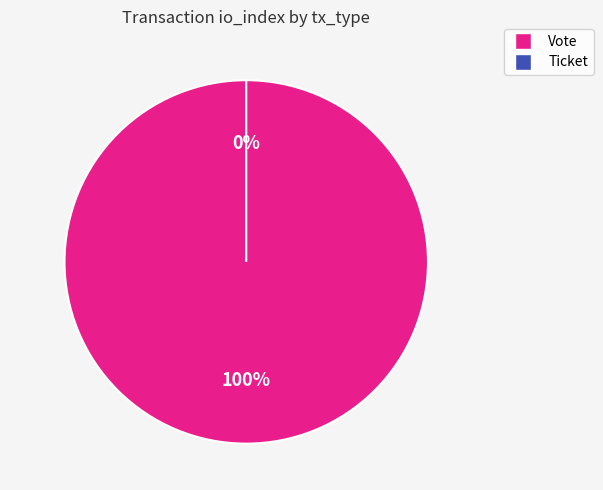

Which category has the smallest portion of the pie?

Ticket